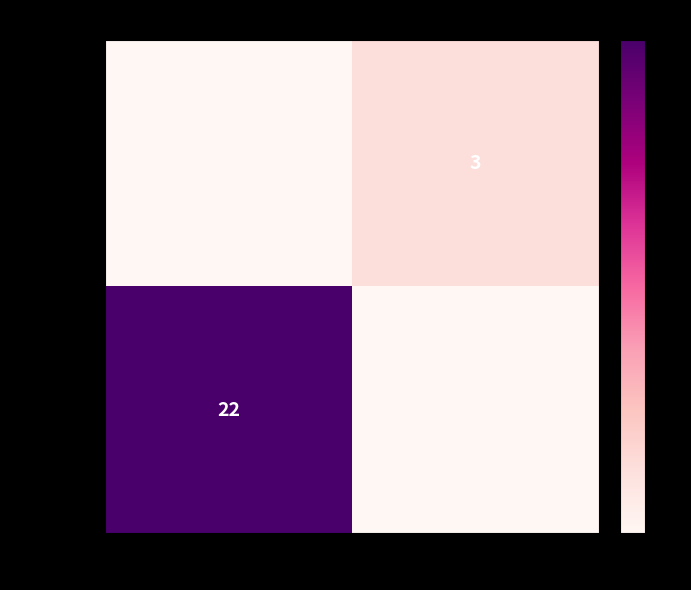

The value of 473652eb… at outgoing (-1) is 5. True or false?

False